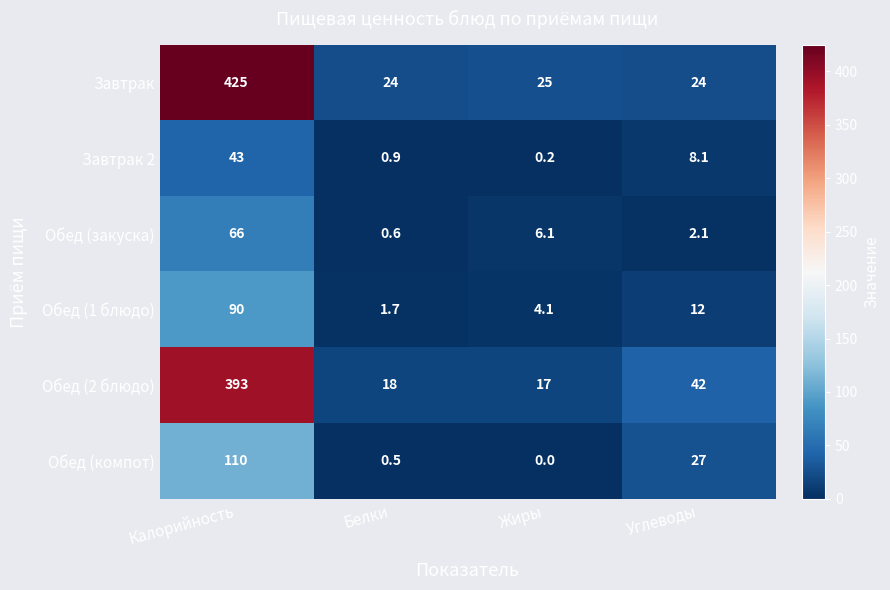

What is the difference between the Обед (2 блюдо) values at Жиры and Углеводы?

25.0